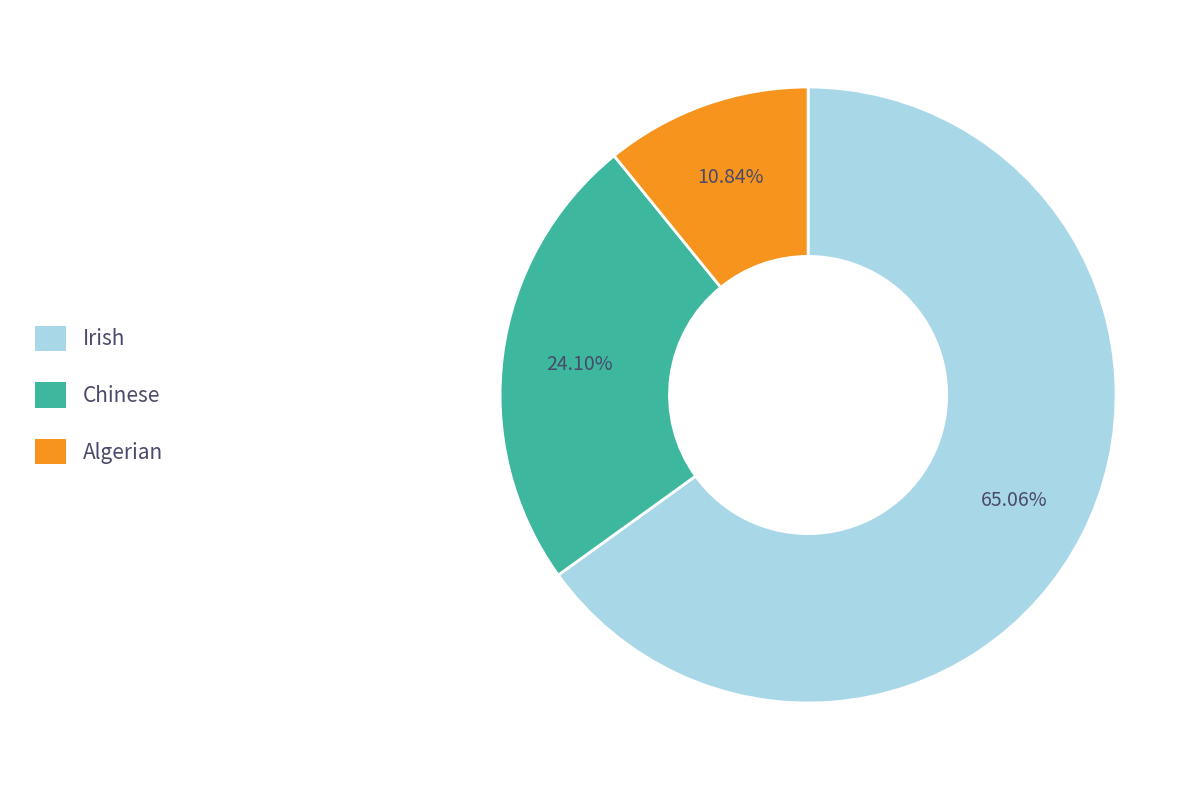

Approximately how many times larger is the value at Chinese compared to Irish?

0.4